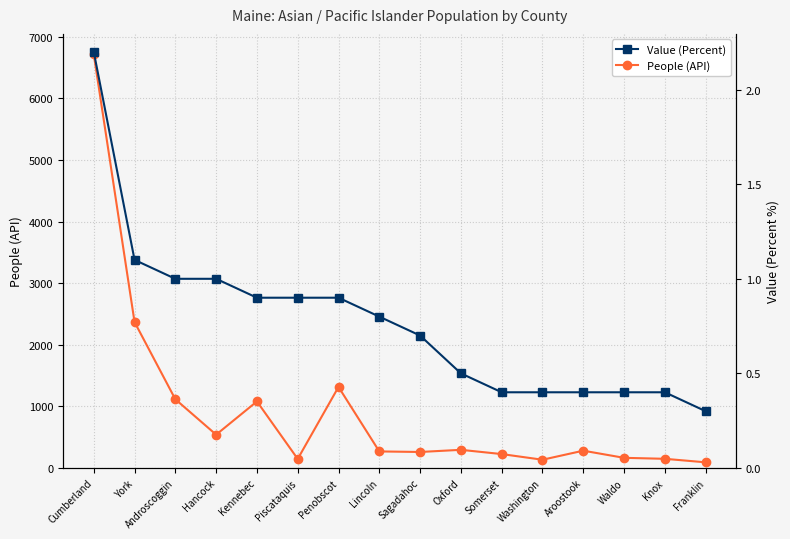

The value of People (API) at Waldo is 62.9. True or false?

False